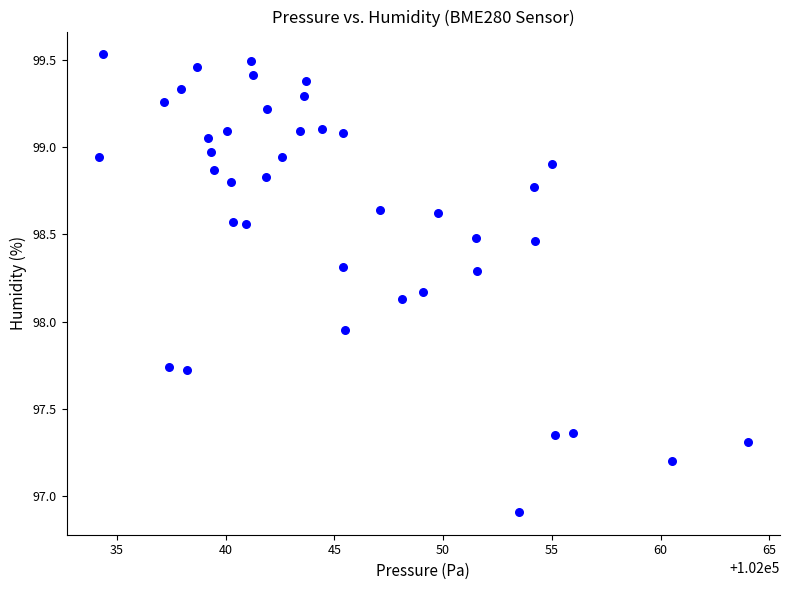

What is the range of X values (max minus min)?

29.8